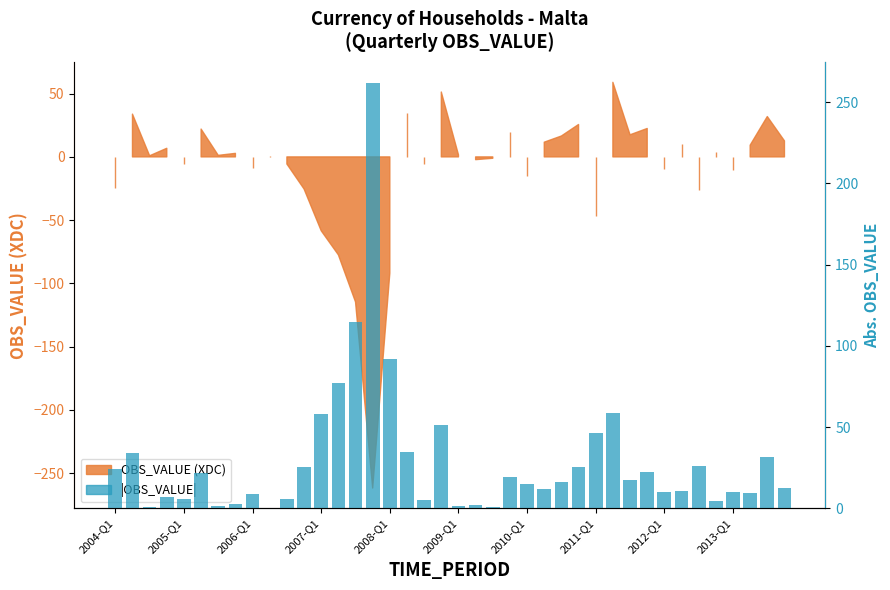

Approximately how many times larger is the value at 22 compared to 10?

0.2